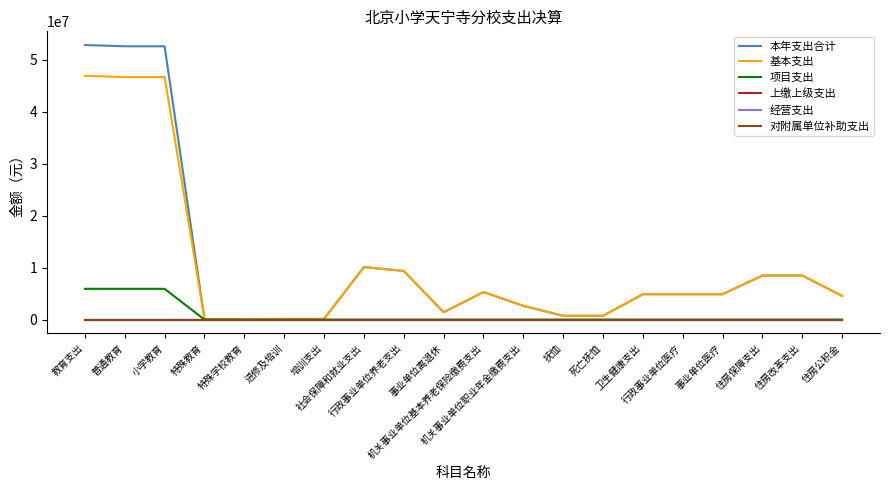

At which category does the chart reach its peak across all series?

教育支出